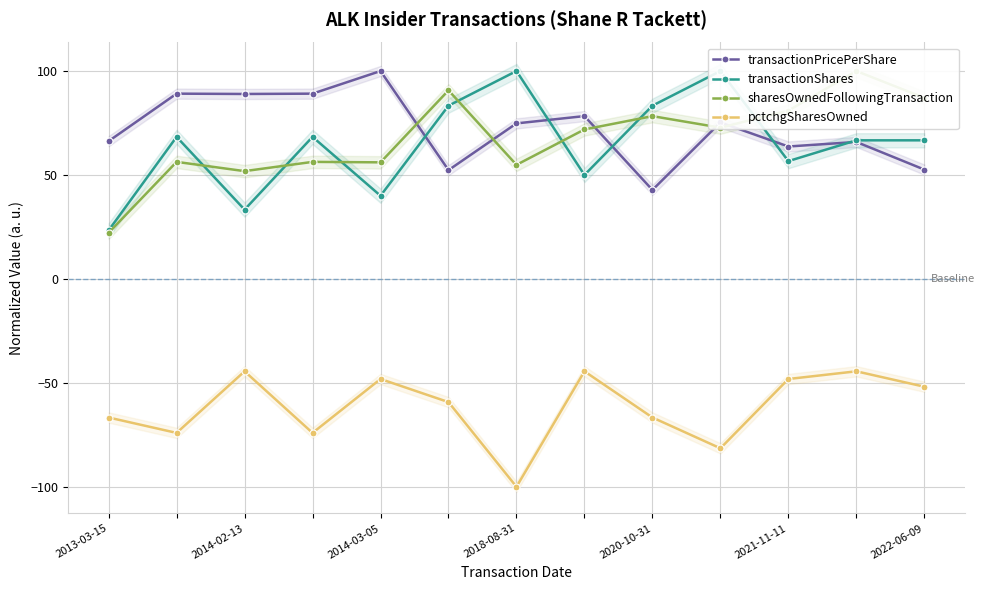

What is the value of the pctchgSharesOwned point at the 6th from the left?

-59.3